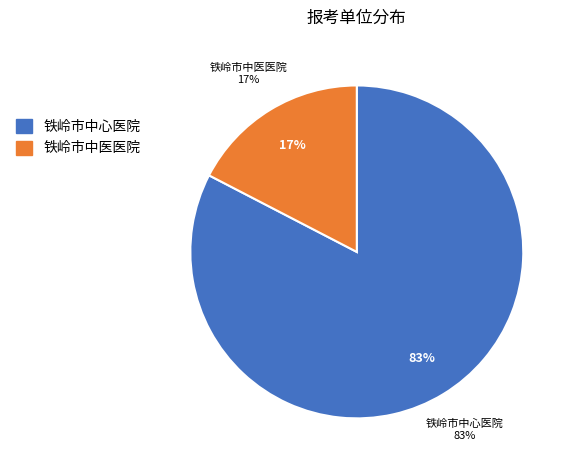

What percentage is the 铁岭市中心医院 slice, to the nearest percent?

83%